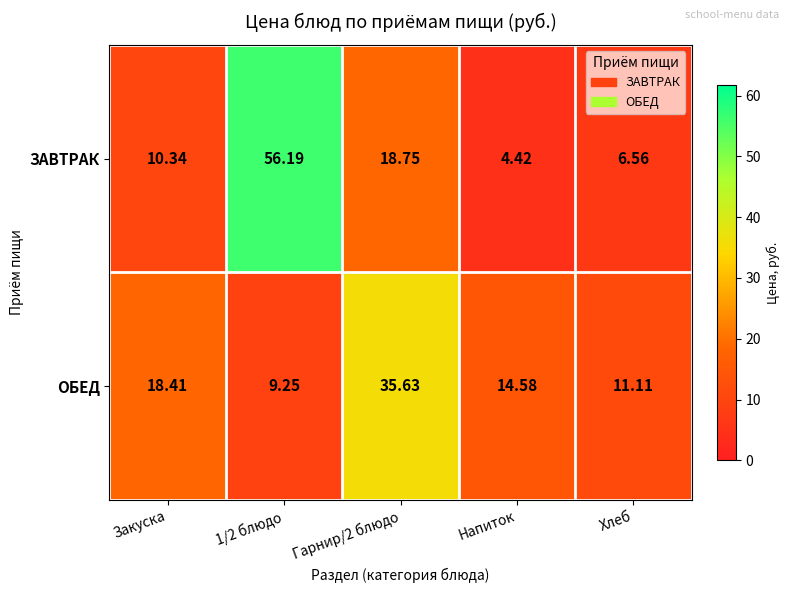

At which label does ОБЕД first exceed 14?

Закуска